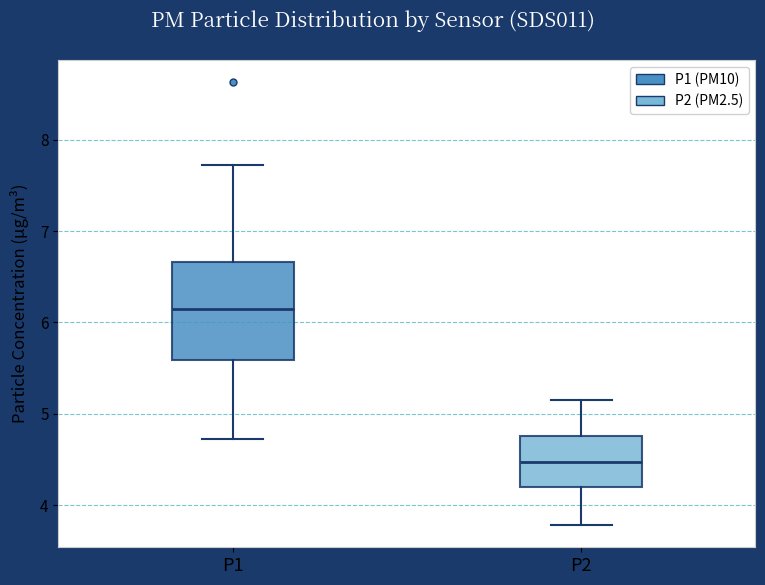

Reading left to right, read every box against the y-axis: the position of its median line, the range the box covers, and the ends of its whiskers. The values are not printed on the chart, so give them approximately, as read against the axis.

P1: median 6.1, box 5.6 to 6.7, whiskers 4.7 to 7.7
P2: median 4.5, box 4.2 to 4.8, whiskers 3.8 to 5.2